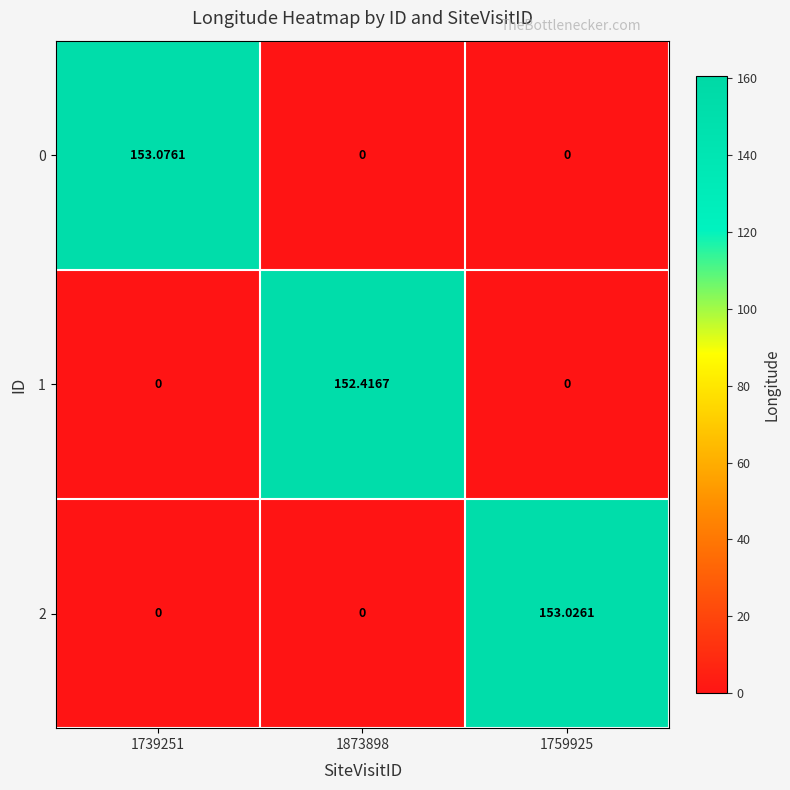

How many data points in 0 are above 0?

1